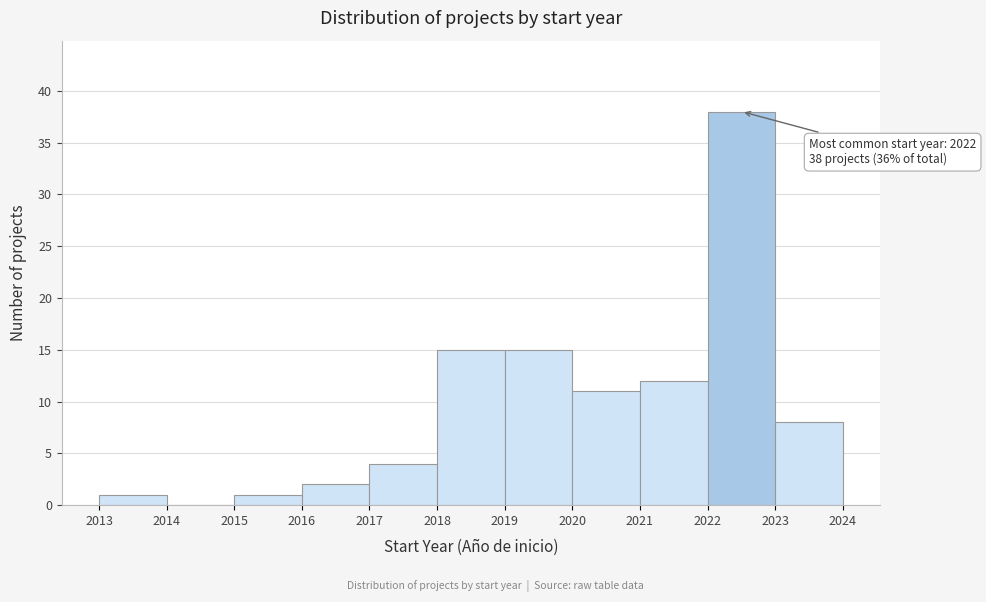

Which range on the x-axis has the tallest bar?

2022 to 2023